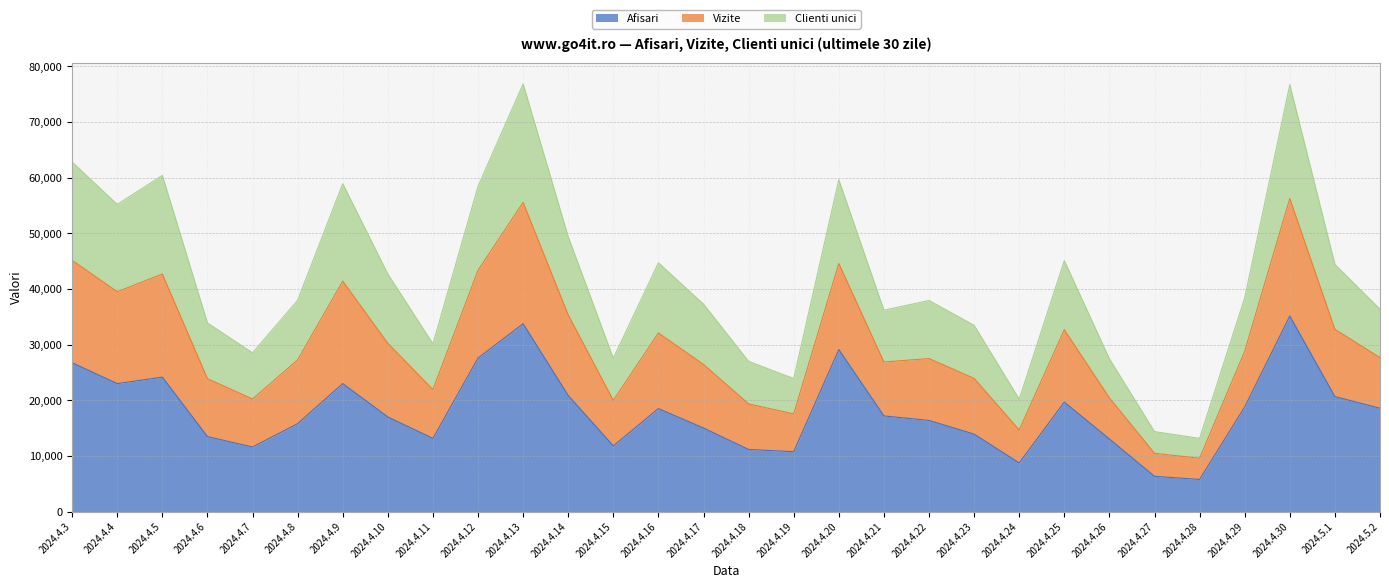

Reading left to right, extract all data points from this chart.

Afisari: 2024.4.3=26756	2024.4.4=23010	2024.4.5=24172	2024.4.6=13496	2024.4.7=11625	2024.4.8=15816	2024.4.9=23015	2024.4.10=17021	2024.4.11=13171	2024.4.12=27605	2024.4.13=33761	2024.4.14=20870	2024.4.15=11822	2024.4.16=18529	2024.4.17=15031	2024.4.18=11181	2024.4.19=10784	2024.4.20=29124	2024.4.21=17208	2024.4.22=16394	2024.4.23=13940	2024.4.24=8763	2024.4.25=19686	2024.4.26=13068	2024.4.27=6359	2024.4.28=5798	2024.4.29=18810	2024.4.30=35152	2024.5.1=20675	2024.5.2=18588
Vizite: 2024.4.3=62798	2024.4.4=55199	2024.4.5=60406	2024.4.6=33907	2024.4.7=28536	2024.4.8=37985	2024.4.9=58919	2024.4.10=42692	2024.4.11=30160	2024.4.12=58449	2024.4.13=76847	2024.4.14=49390	2024.4.15=27559	2024.4.16=44705	2024.4.17=37280	2024.4.18=27013	2024.4.19=23920	2024.4.20=59631	2024.4.21=36198	2024.4.22=37944	2024.4.23=33479	2024.4.24=20215	2024.4.25=45097	2024.4.26=27465	2024.4.27=14386	2024.4.28=13174	2024.4.29=38433	2024.4.30=76711	2024.5.1=44424	2024.5.2=36375
Clienti unici: 2024.4.3=45157	2024.4.4=39518	2024.4.5=42698	2024.4.6=23904	2024.4.7=20244	2024.4.8=27269	2024.4.9=41414	2024.4.10=30247	2024.4.11=21944	2024.4.12=43367	2024.4.13=55563	2024.4.14=35347	2024.4.15=20000	2024.4.16=32108	2024.4.17=26458	2024.4.18=19368	2024.4.19=17574	2024.4.20=44586	2024.4.21=26892	2024.4.22=27512	2024.4.23=23954	2024.4.24=14687	2024.4.25=32697	2024.4.26=20451	2024.4.27=10492	2024.4.28=9606	2024.4.29=28820	2024.4.30=56271	2024.5.1=32765	2024.5.2=27680